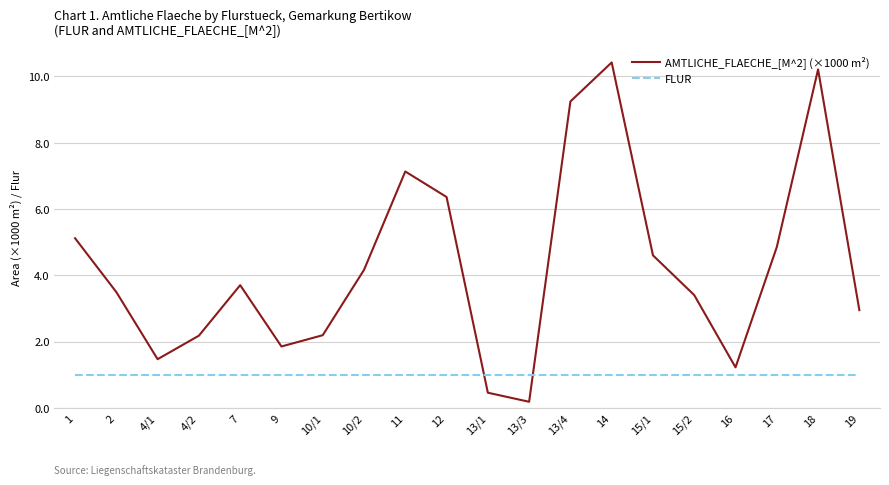

What are all the series names shown in the legend?

AMTLICHE_FLAECHE_[M^2] (×1000 m²), FLUR